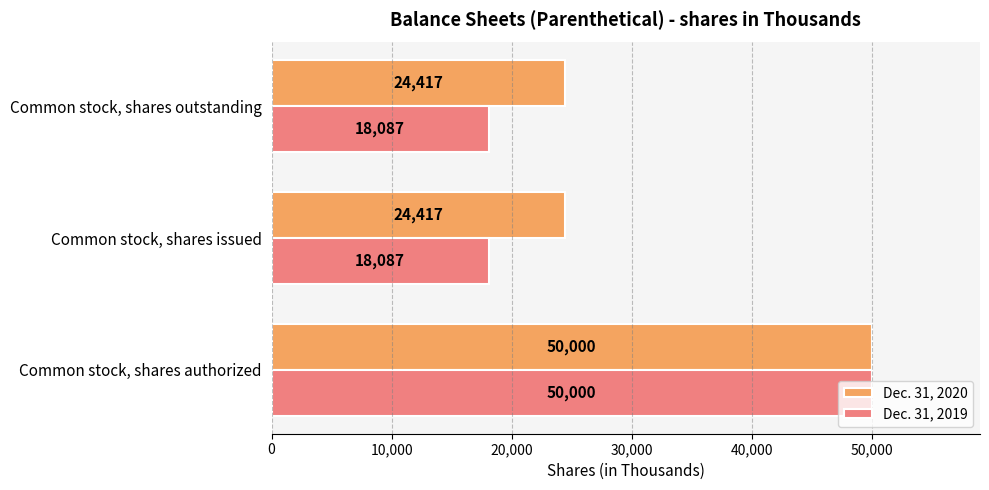

What are all the series names shown in the legend?

Dec. 31, 2020, Dec. 31, 2019